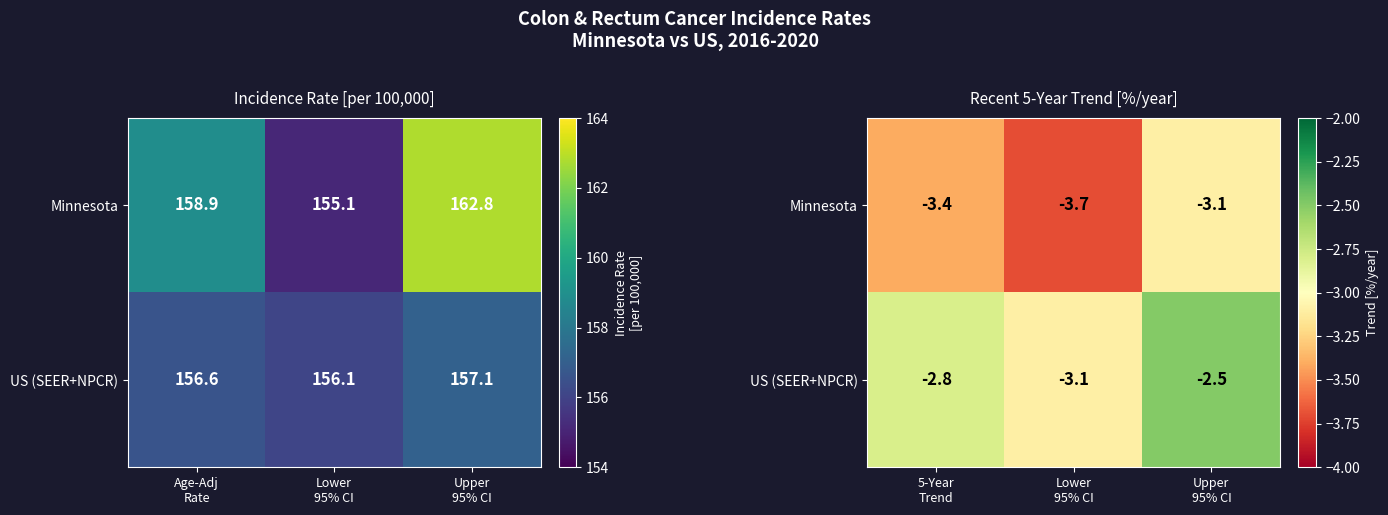

Count the US (SEER+NPCR) values in the range -3 to -2.

2